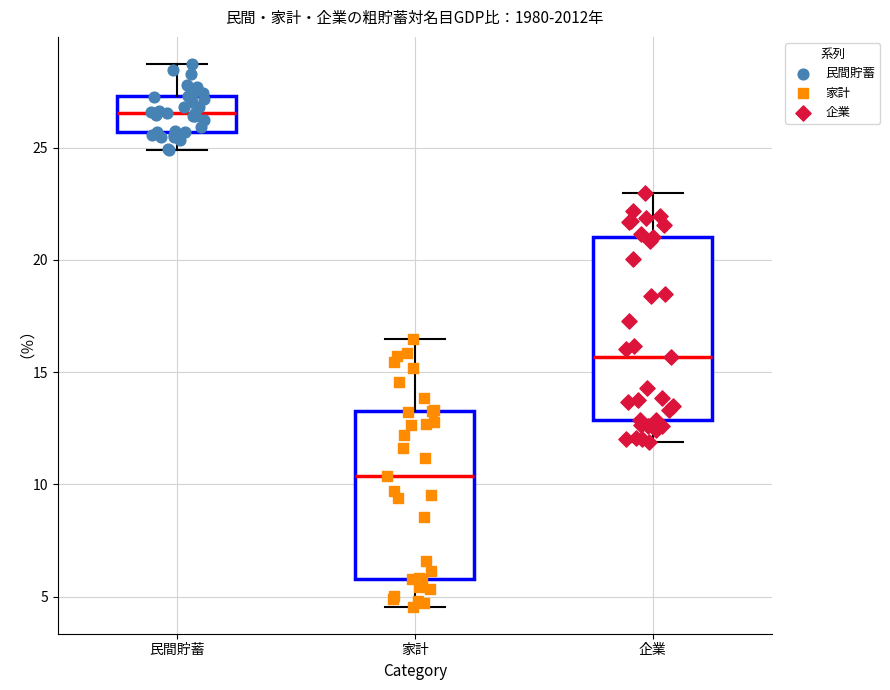

Reading left to right, transcribe this box plot: for each box, give where its median line is, the range the box spans, and where its two whiskers end, as read against the y-axis. The values are not printed on the chart, so give them approximately, as read against the axis.

民間貯蓄: median 26.5, box 25.5 to 27.5, whiskers 25.0 to 28.5
家計: median 10.5, box 6.0 to 13.5, whiskers 4.5 to 16.5
企業: median 15.5, box 13.0 to 21.0, whiskers 12.0 to 23.0